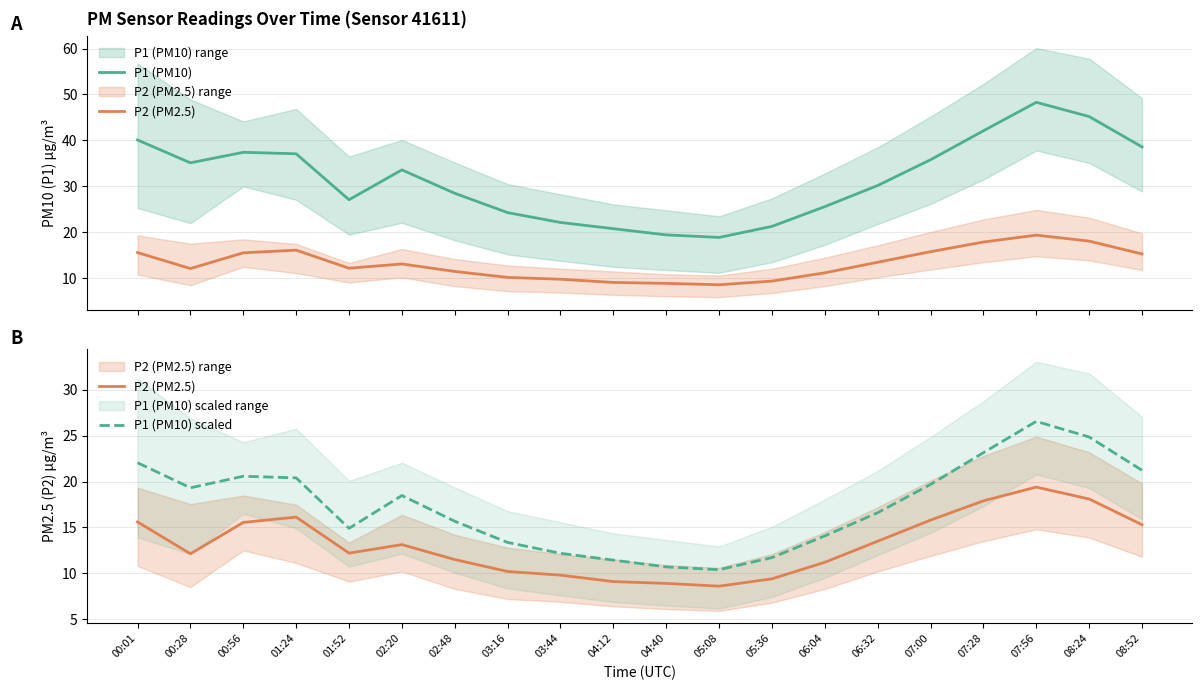

At which label does P1 (PM10) reach its minimum?

05:08